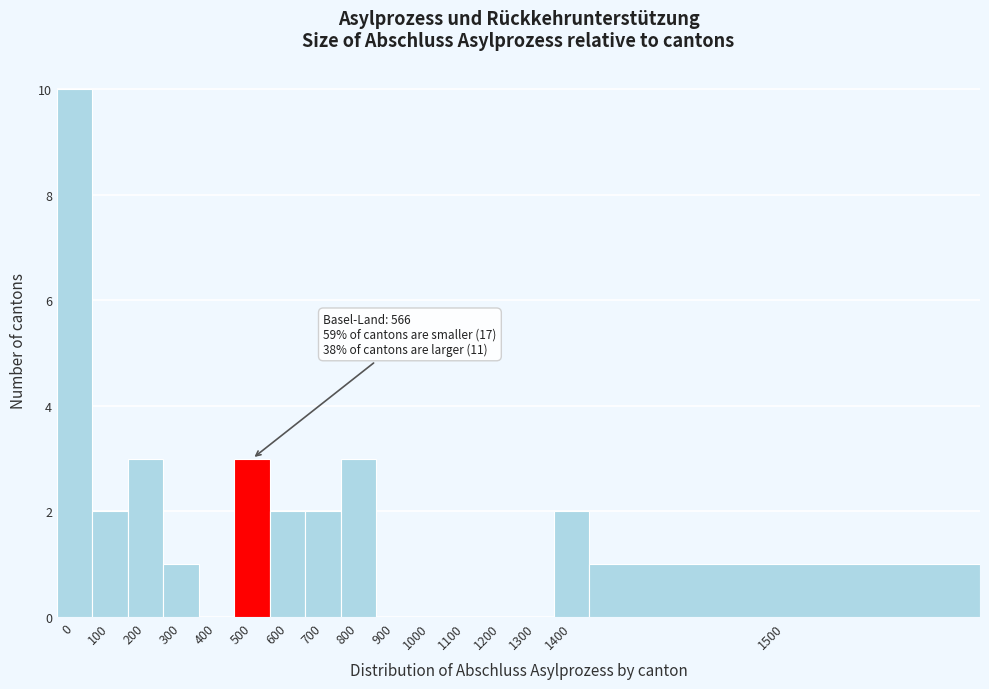

Reading left to right, list all the values displayed in this chart.

0=10	100=2	200=3	300=1	400=0	500=3	600=2	700=2	800=3	900=0	1000=0	1100=0	1200=0	1300=0	1400=2	1500=1